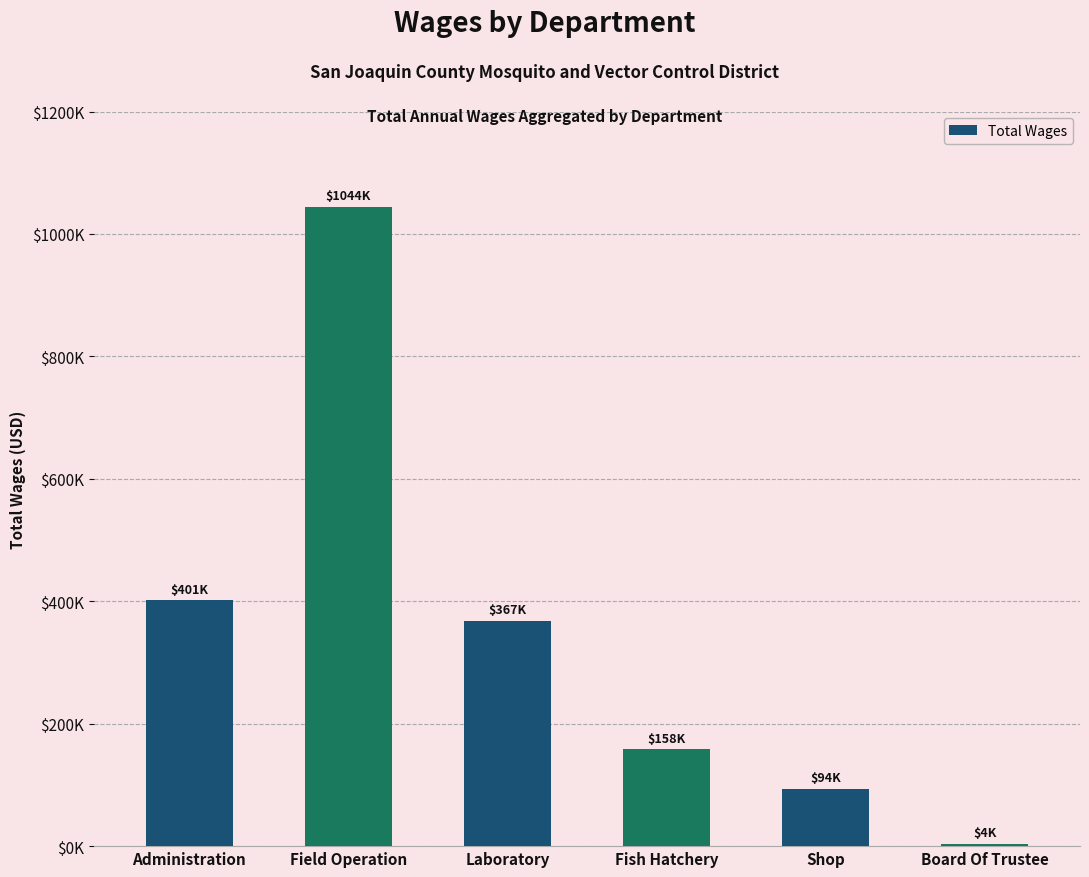

What is the ratio of the value at Shop to the value at Laboratory?

0.3